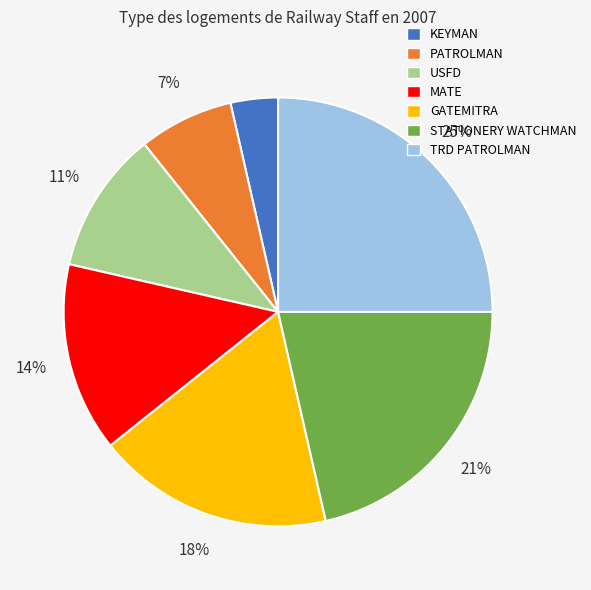

Does GATEMITRA account for over 50% of the chart?

No